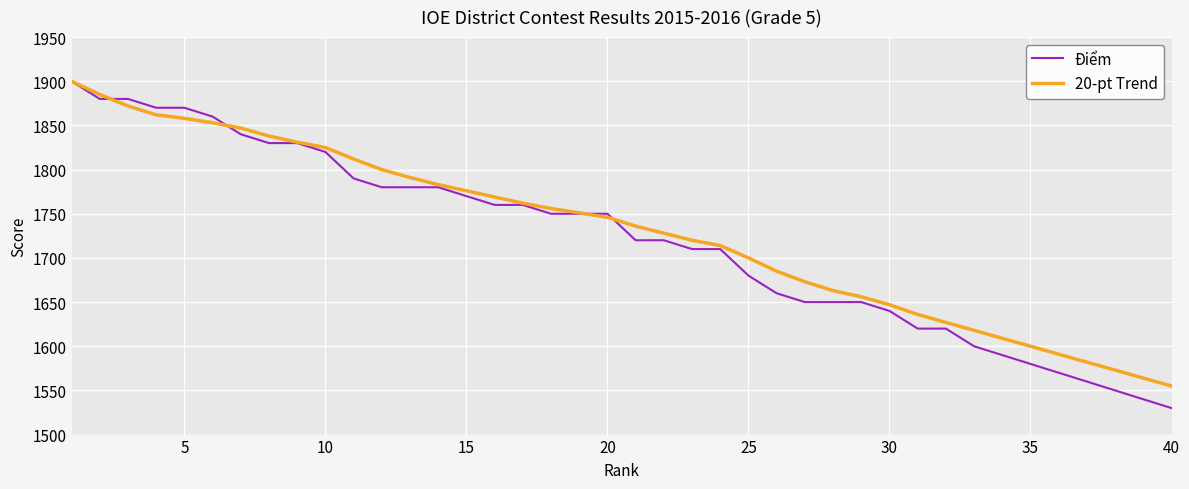

How many categories are shown in the chart?

40